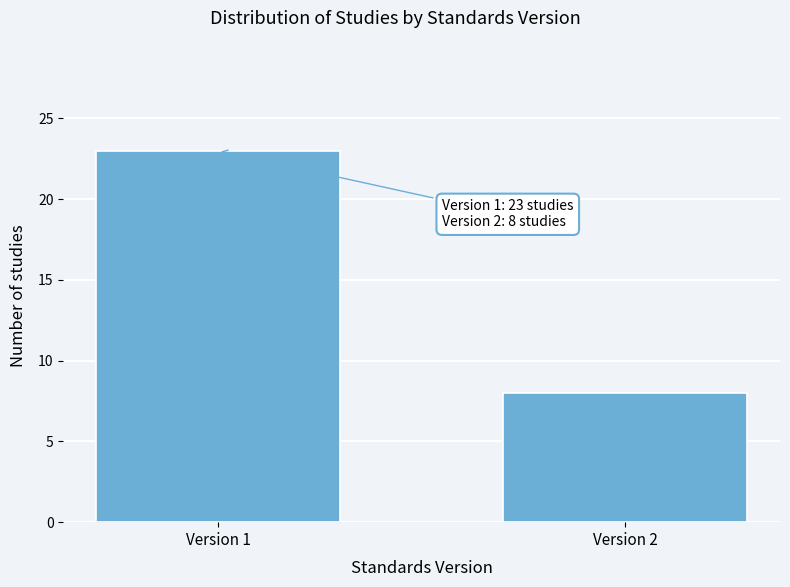

Reading left to right, transcribe all the data shown in this chart.

23	8